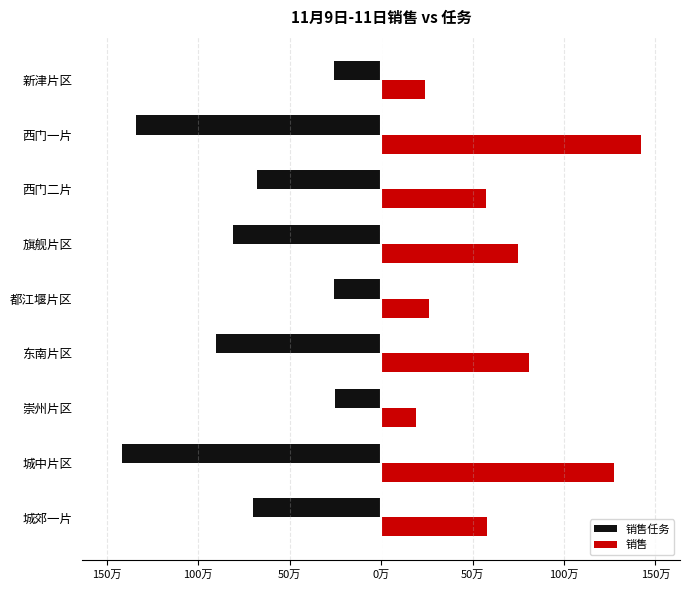

What are all the series names shown in the legend?

销售任务, 销售